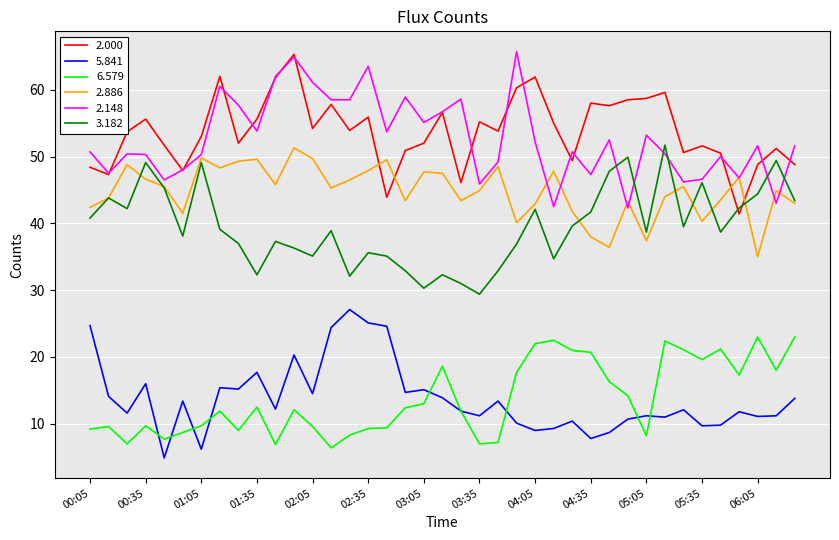

What is the smallest value displayed?

4.9